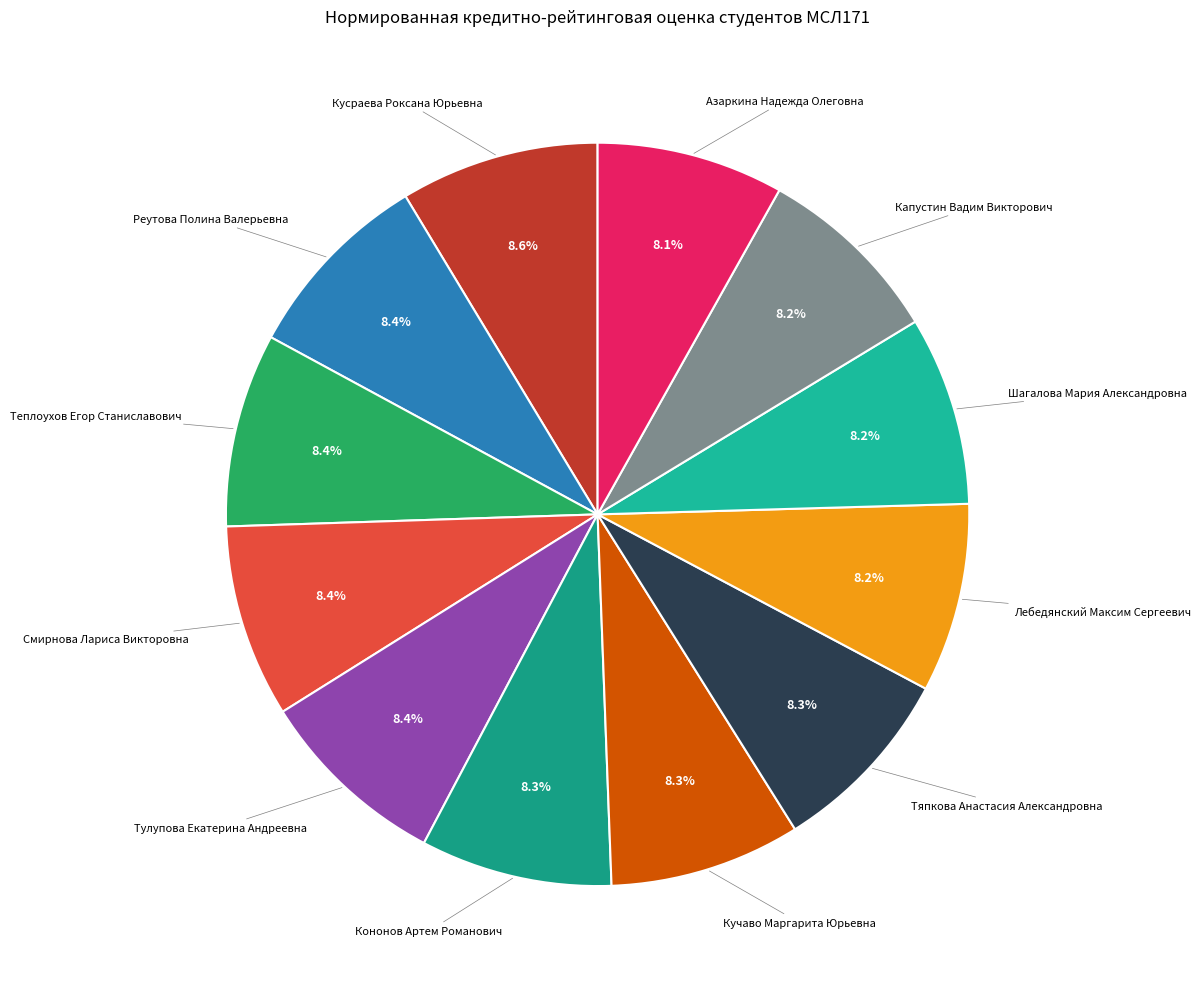

How many slices are in this pie chart?

12